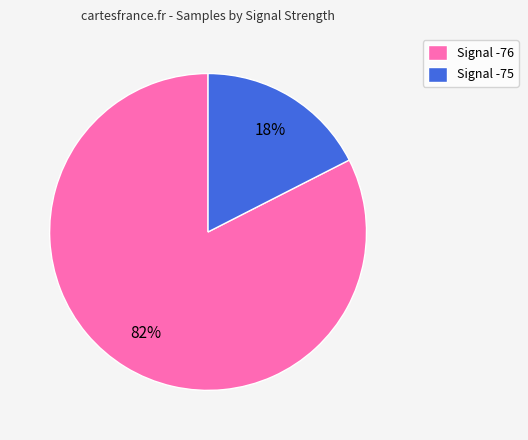

To the nearest percent, what is the average slice percentage?

50%